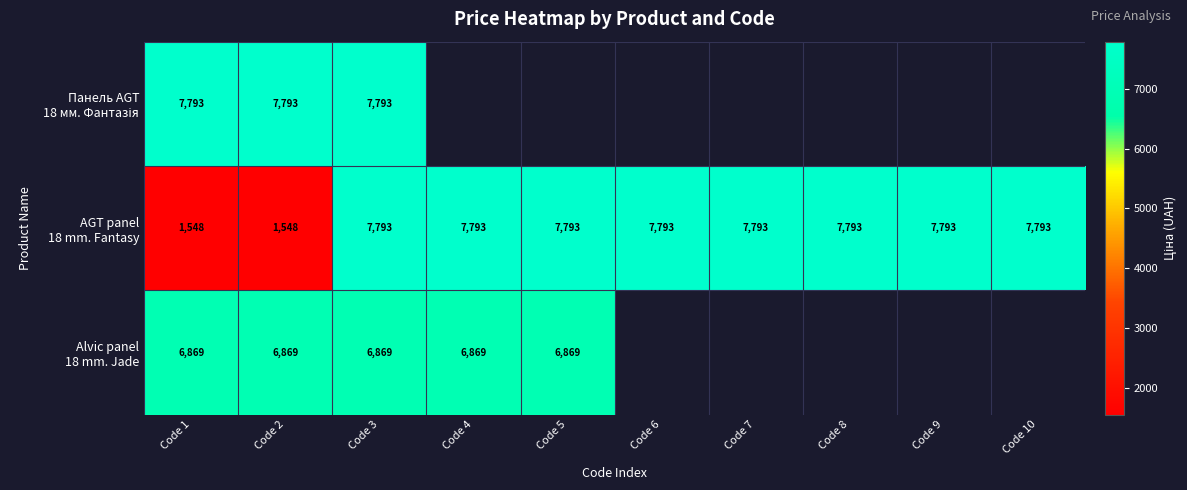

At which category does the chart reach its minimum across all series?

Code 1